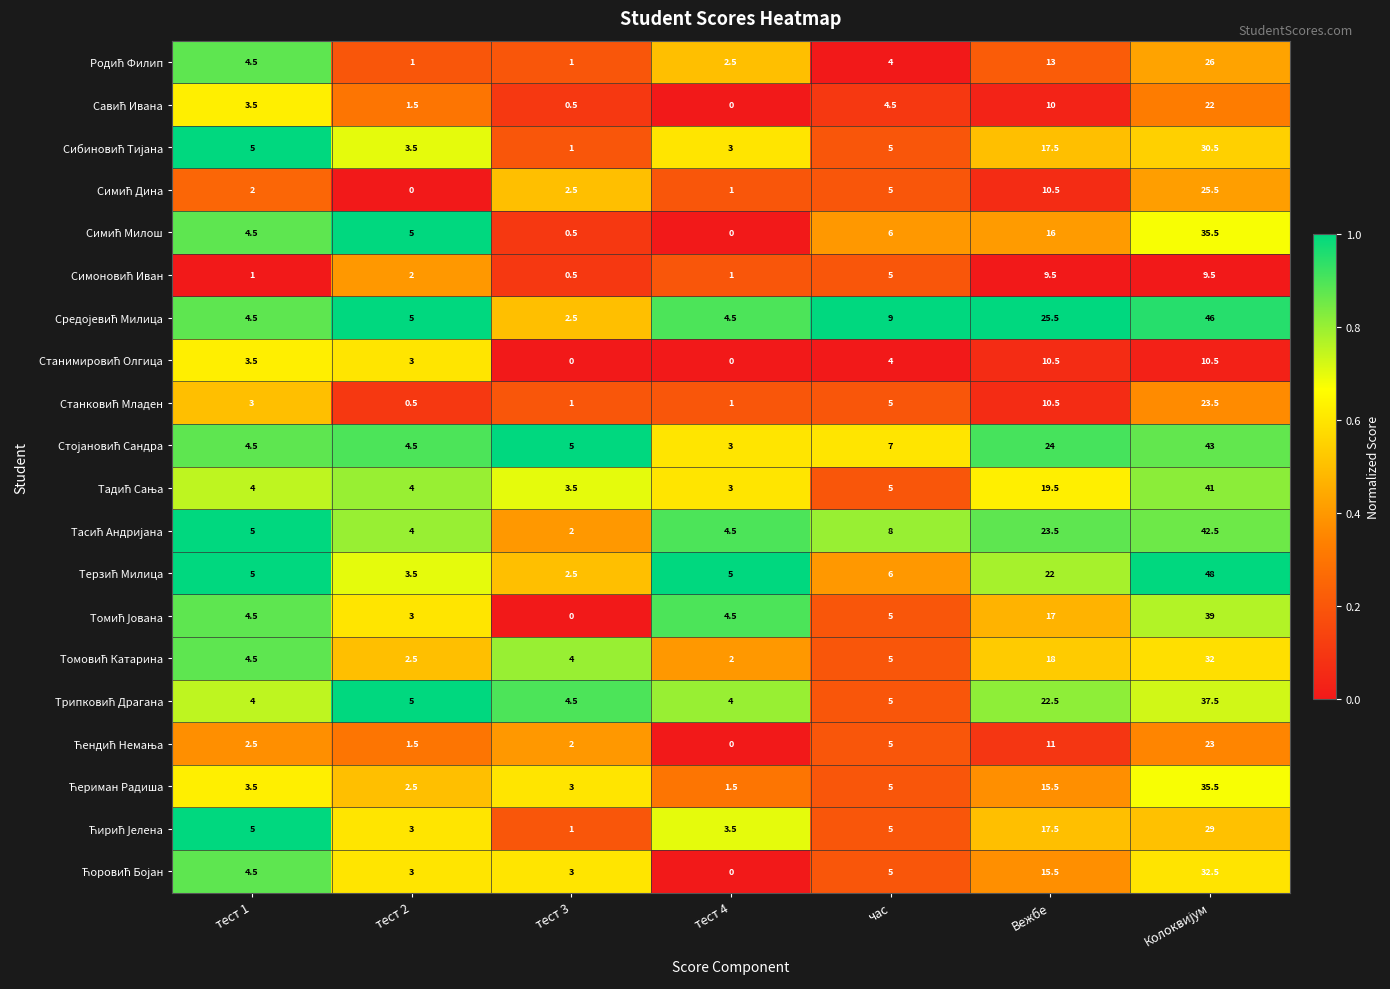

What is the spread (max minus min) of values at тест 2?

5.0